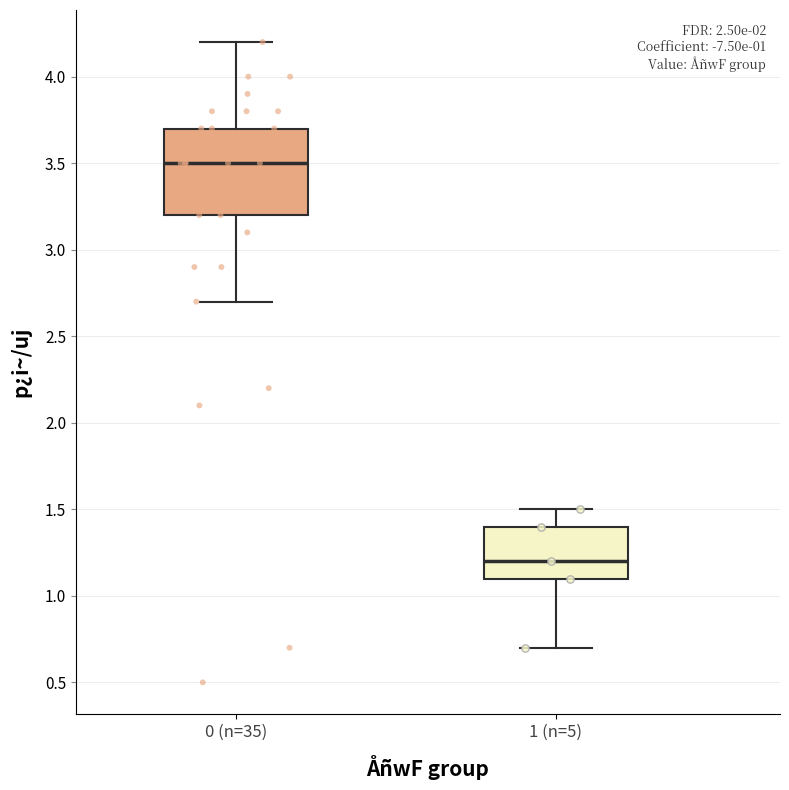

Which box is the tallest, from its lower edge to its upper edge?

0 (n=35)